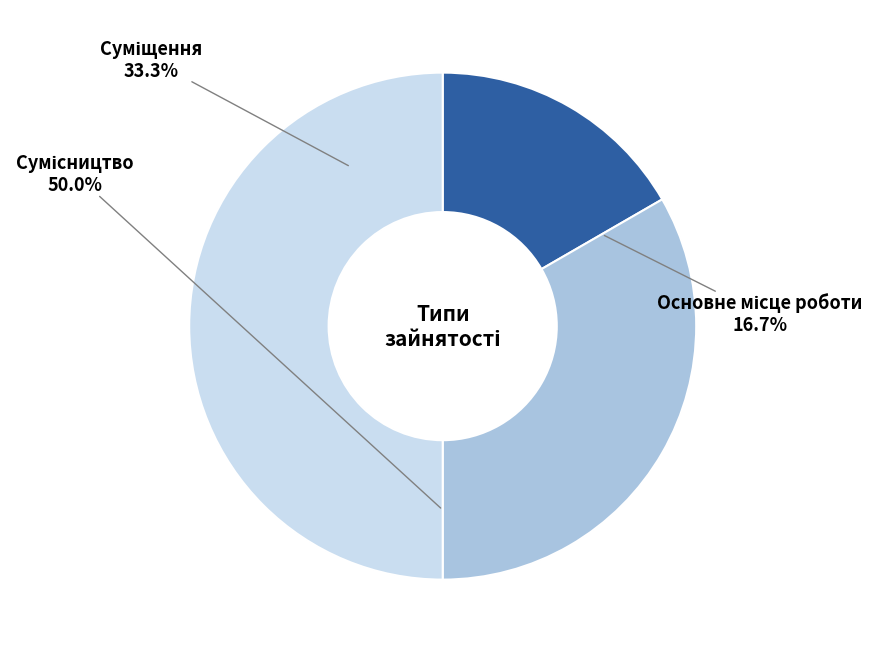

Is it true that Основне місце роботи is 7% of the pie?

False